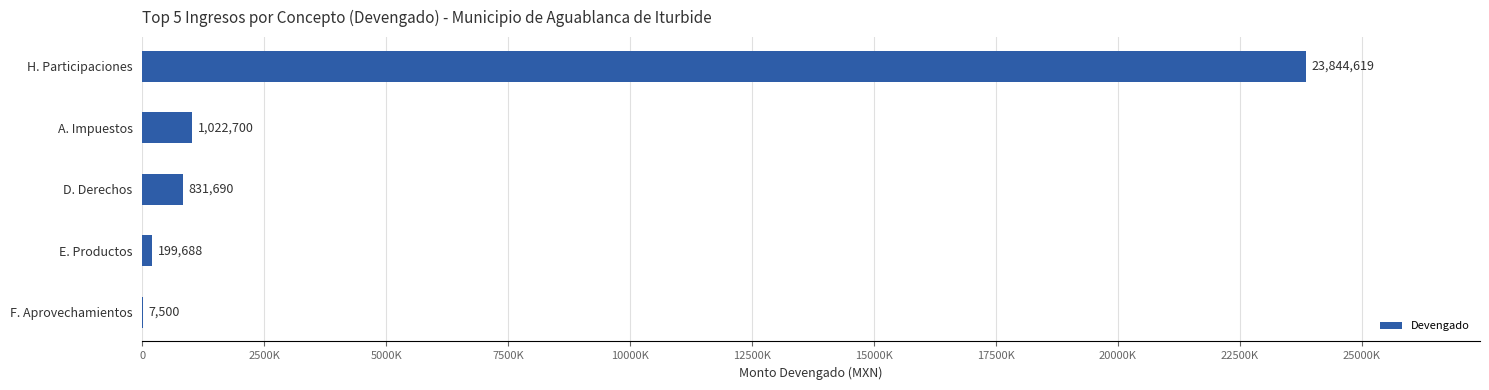

Where is the data nearest to the value 11926059?

A. Impuestos